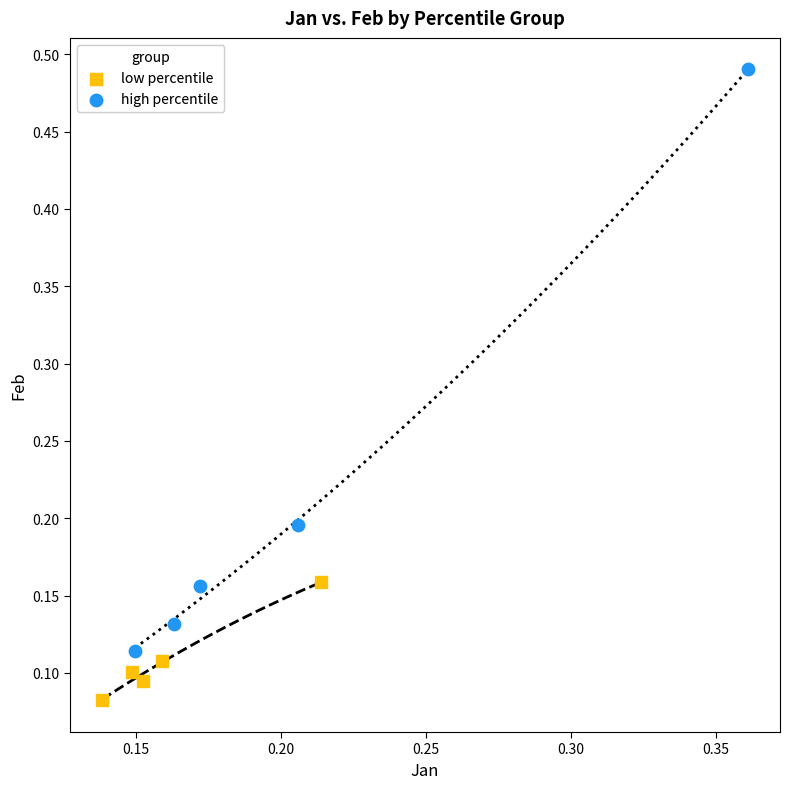

Which series contains the highest Y value?

high percentile